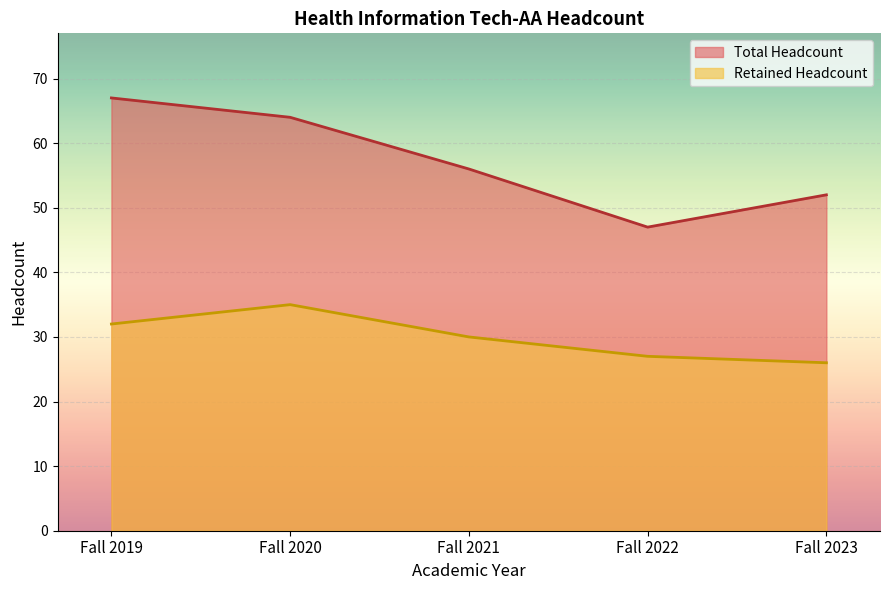

How many Retained Headcount values are between 27 and 32?

3